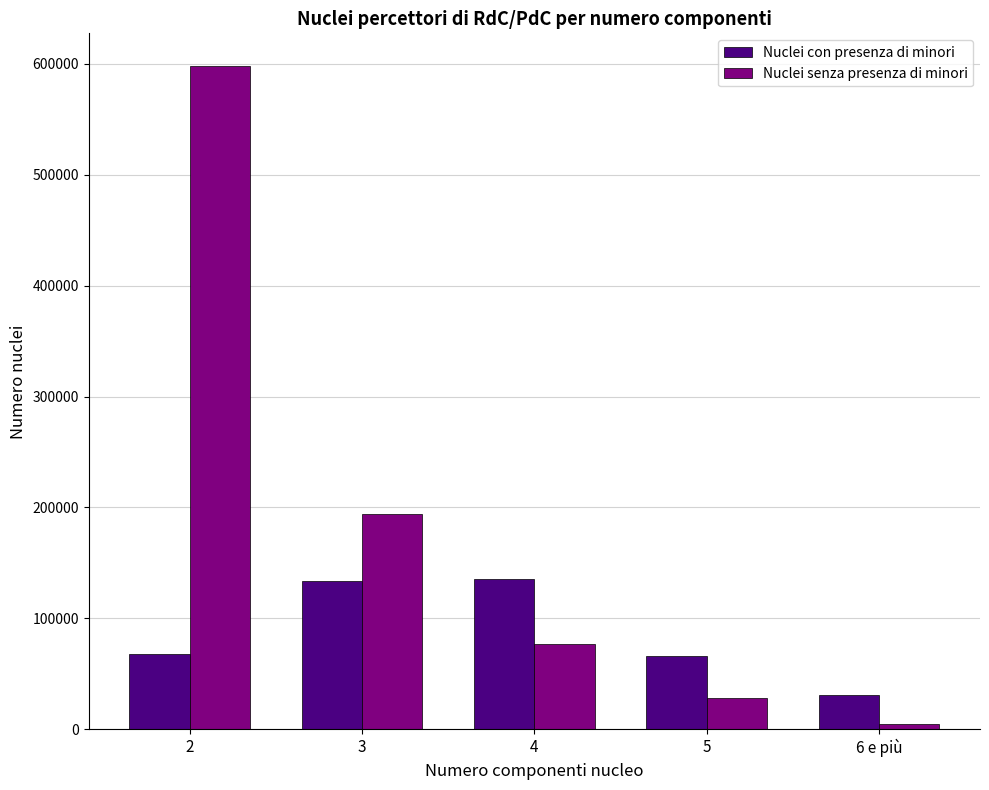

Which series has the largest total across all categories?

Nuclei senza presenza di minori